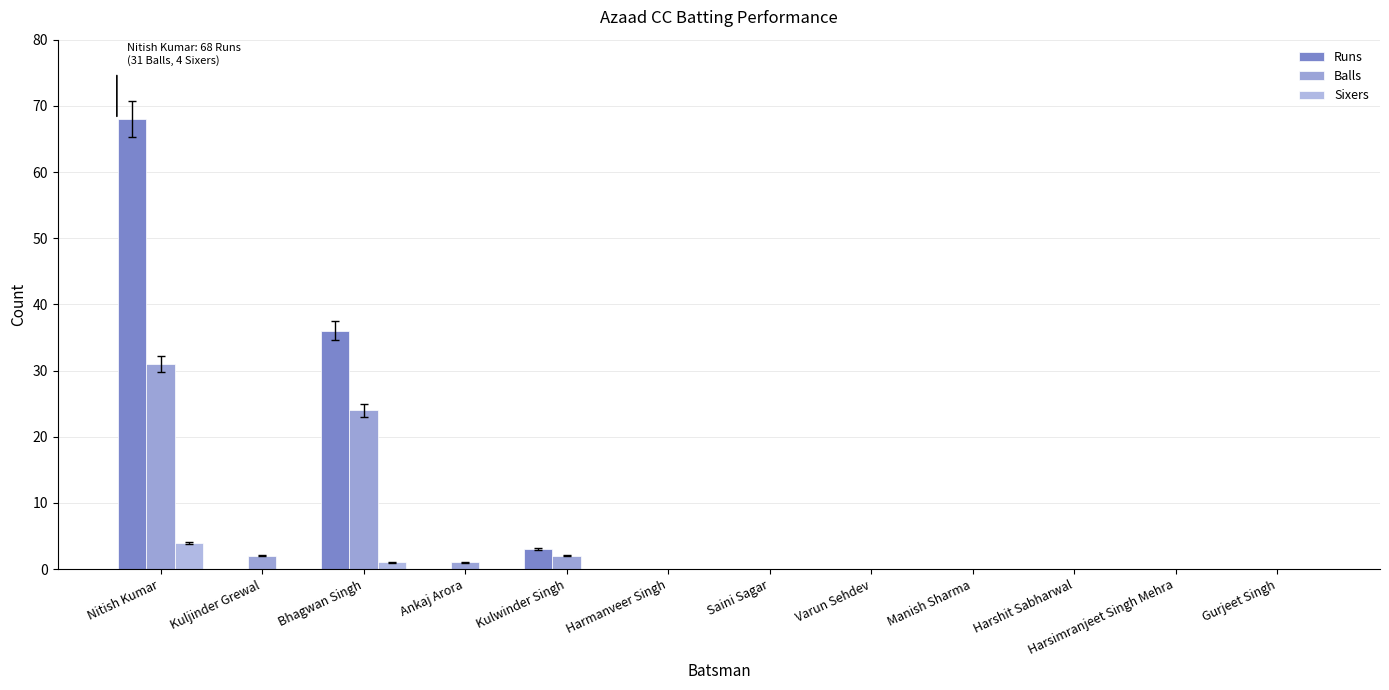

At which category does the chart reach its minimum across all series?

Kuljinder Grewal